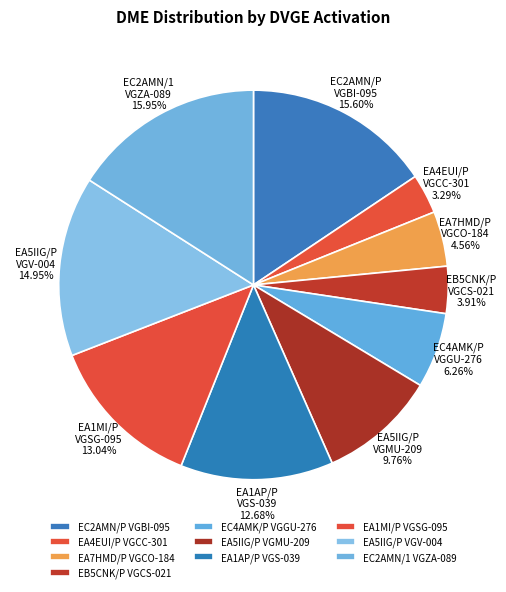

What is the ratio of the value at EA1MI/P VGSG-095 to the value at EB5CNK/P VGCS-021?

3.3